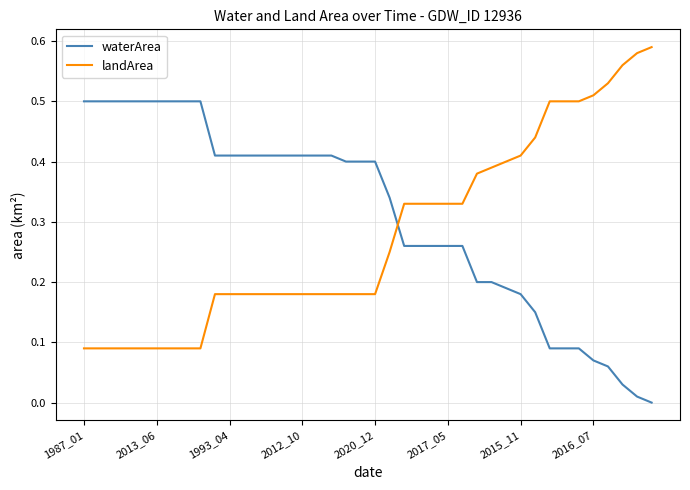

List the series in order of their peak value, highest first.

landArea, waterArea